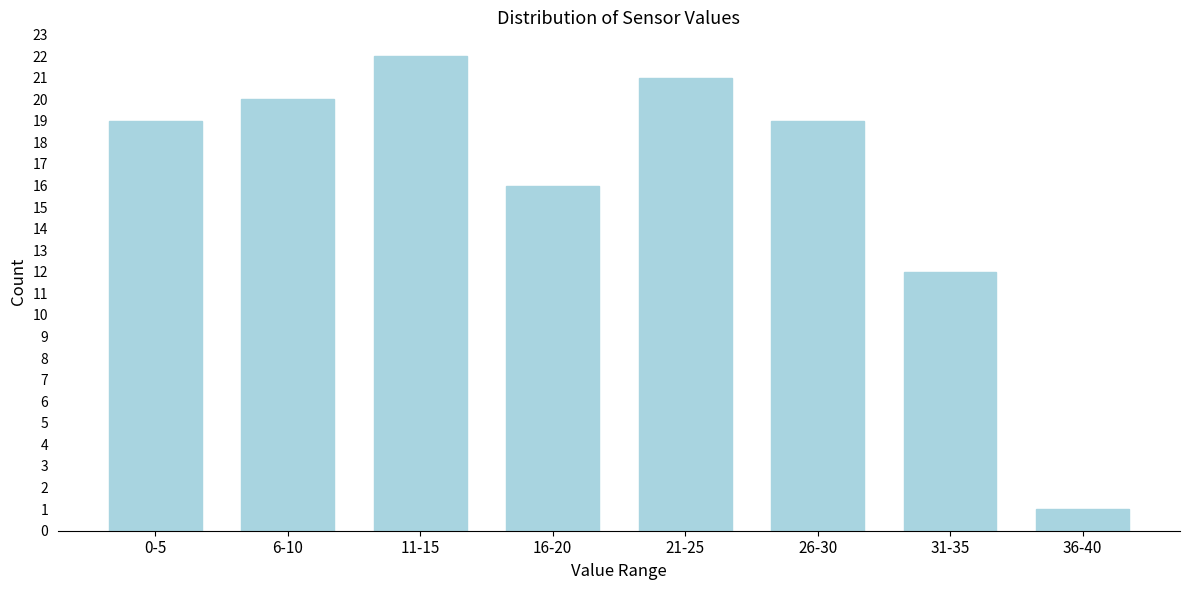

Reading left to right, transcribe all the data shown in this chart.

19	20	22	16	21	19	12	1